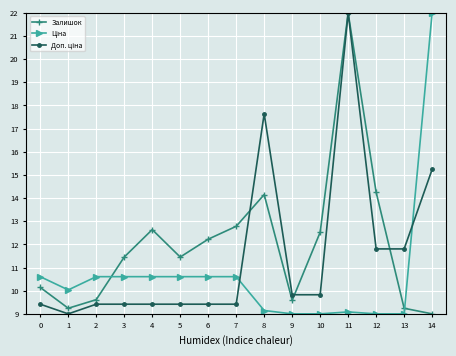

The value of Залишок at 9 is 5.0. True or false?

False